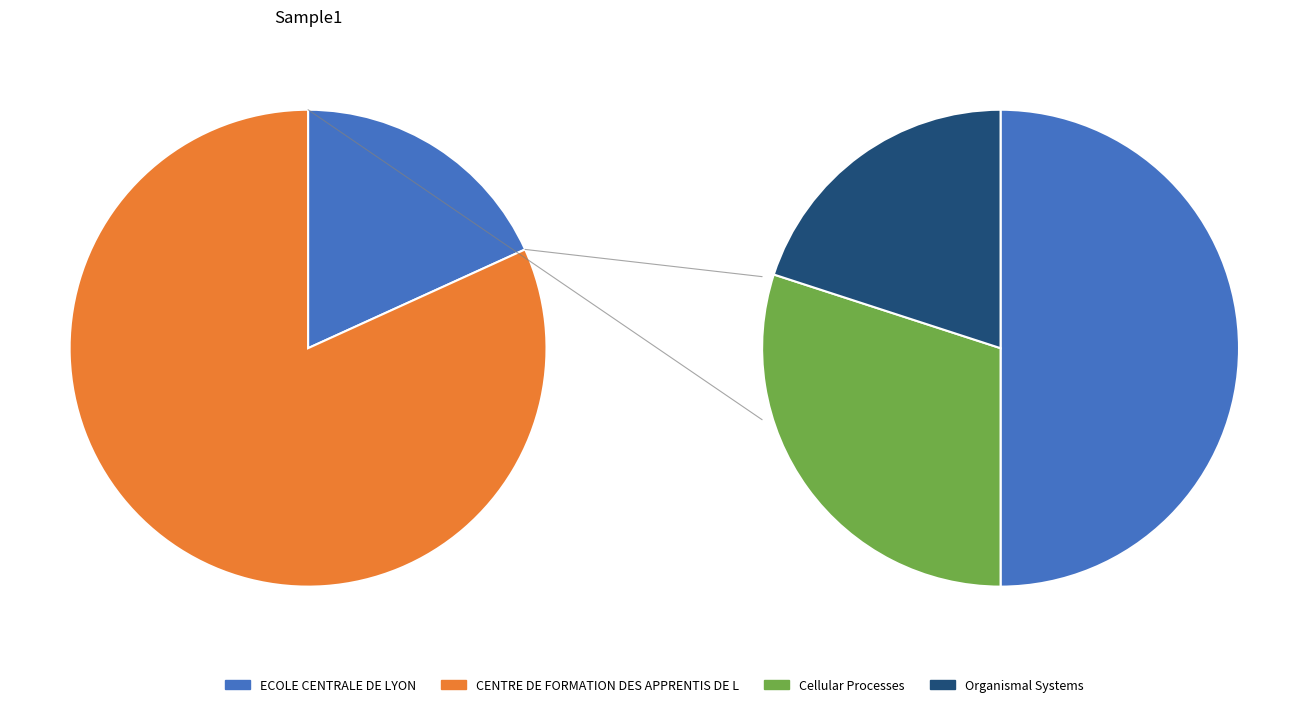

What percentage is NOT represented by ECOLE CENTRALE DE LYON?

81.8%